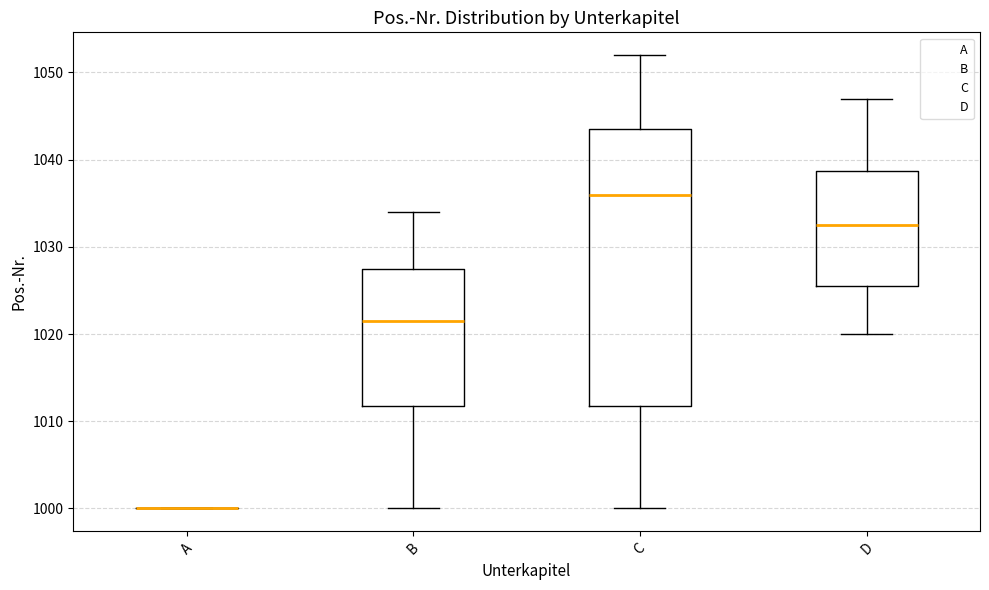

Reading left to right, read every box against the y-axis: the position of its median line, the range the box covers, and the ends of its whiskers. The values are not printed on the chart, so give them approximately, as read against the axis.

A: box collapsed to a line at 1000, whiskers 1000 to 1000
B: median 1022, box 1012 to 1028, whiskers 1000 to 1034
C: median 1036, box 1012 to 1044, whiskers 1000 to 1052
D: median 1033, box 1026 to 1039, whiskers 1020 to 1047